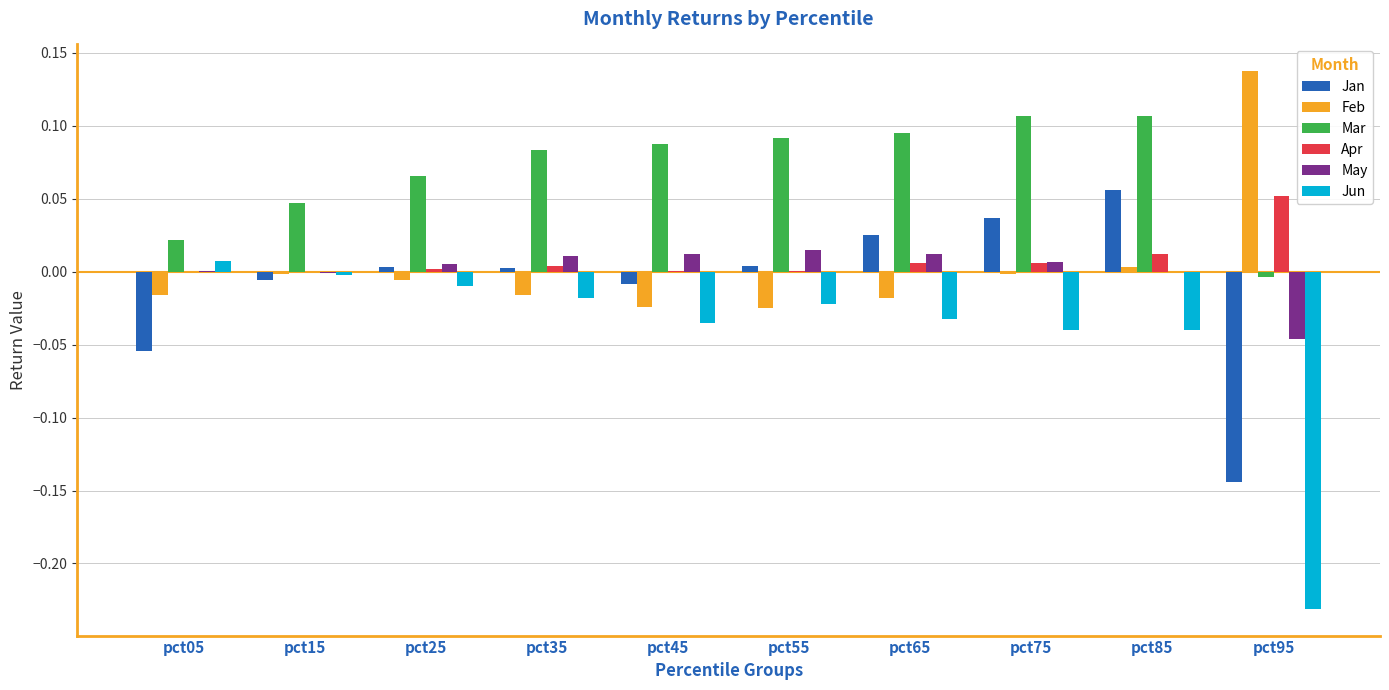

Is the value of Feb at pct45 greater than the value of May at pct45?

No